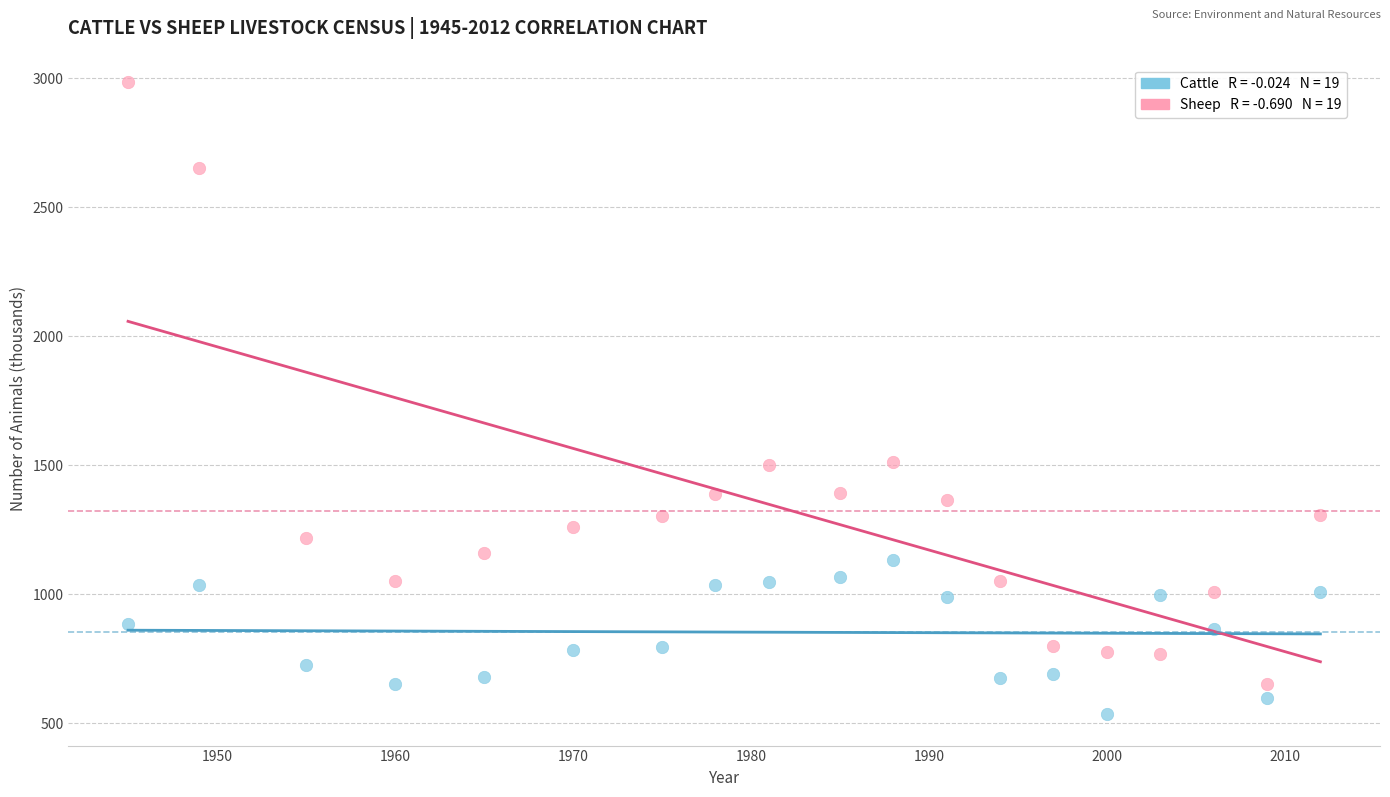

Across all data points, what is the range of X values (max minus min)?

67